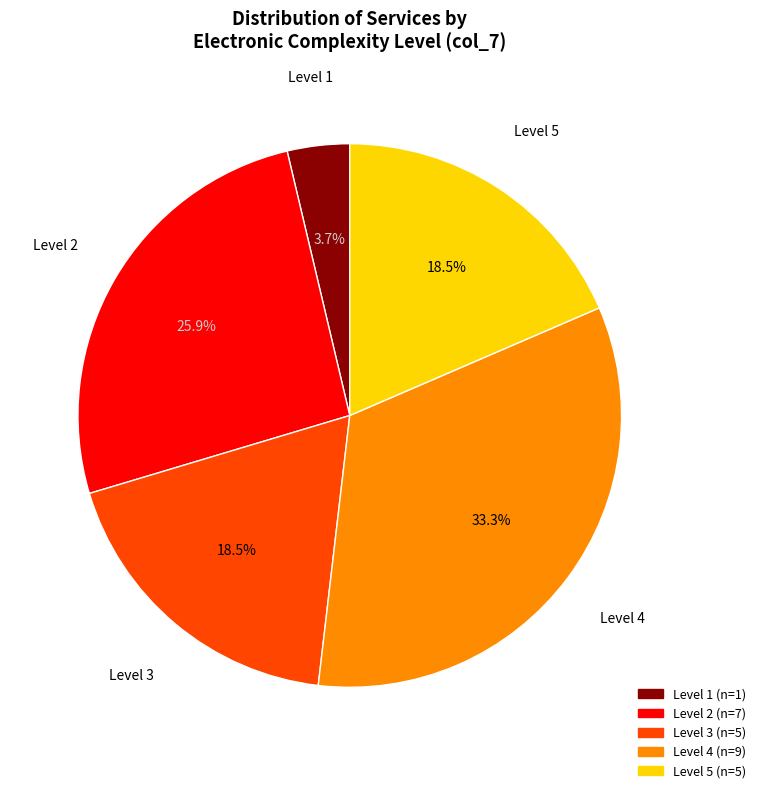

Does any single category account for the majority?

No